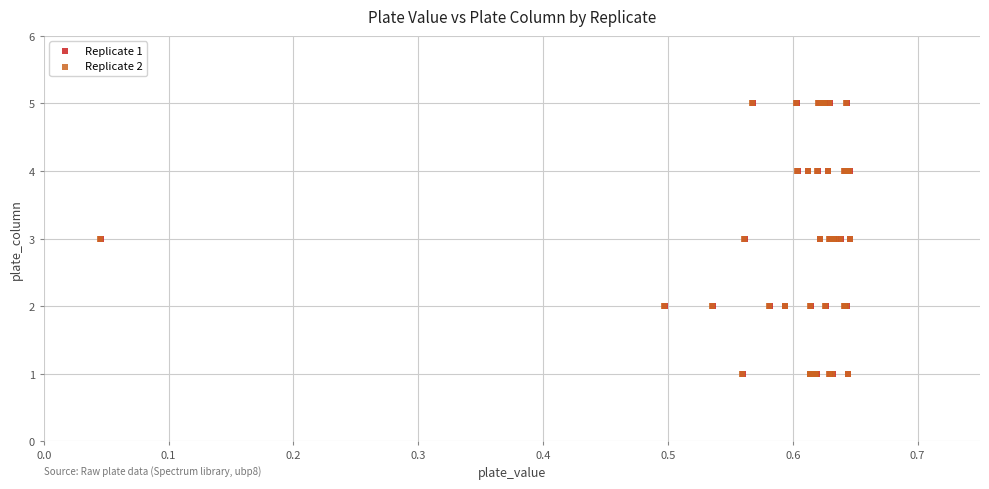

What are all the series names shown in the legend?

Replicate 1, Replicate 2